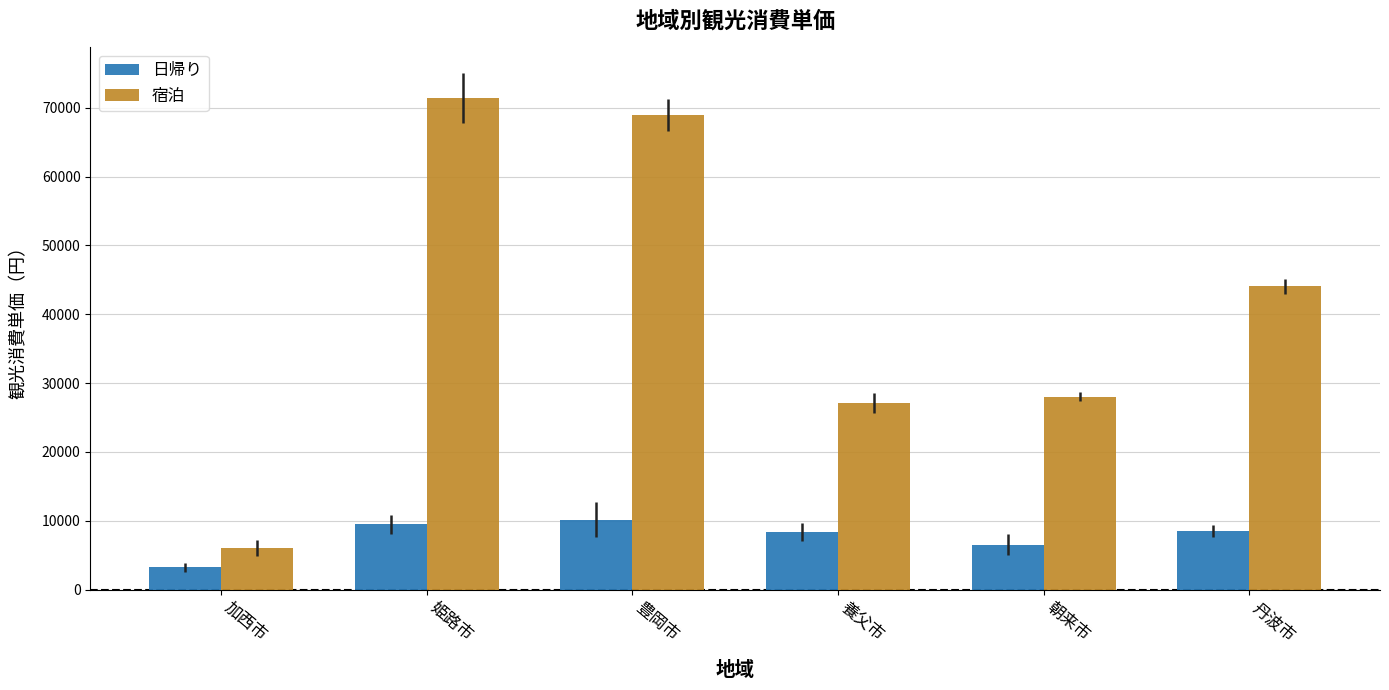

Which series has the largest range (max minus min)?

宿泊